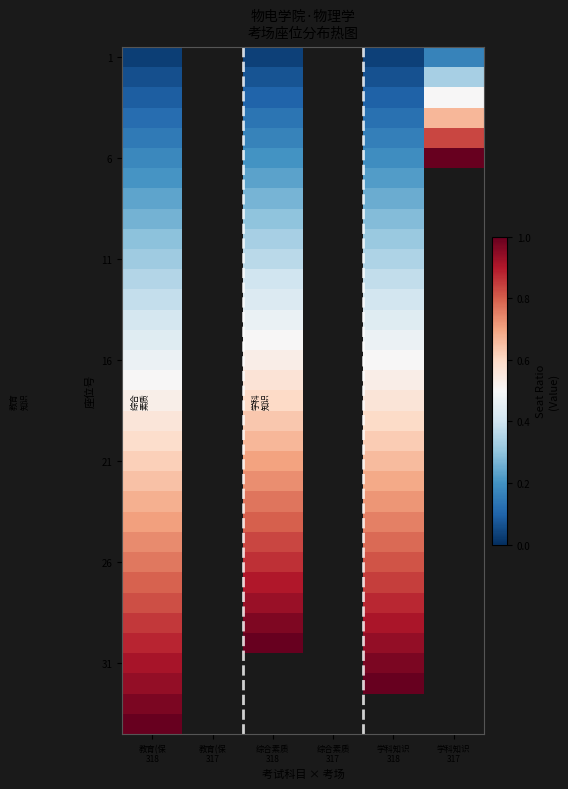

How many series are shown in this chart?

34